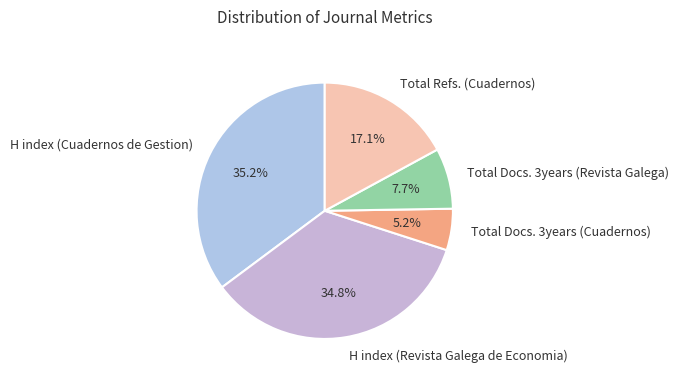

How many segments does this pie chart have?

5